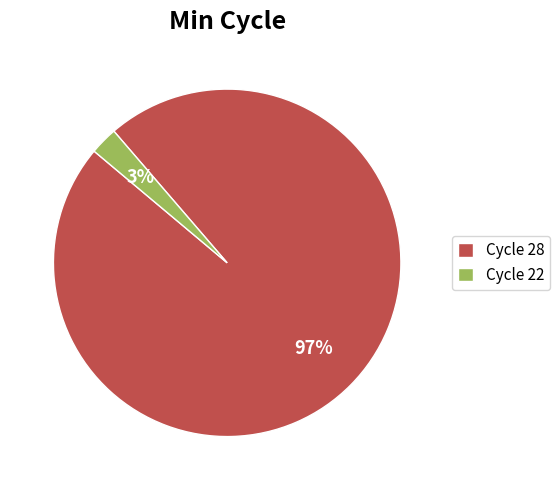

What percentage is the Cycle 28 slice, to the nearest percent?

97%